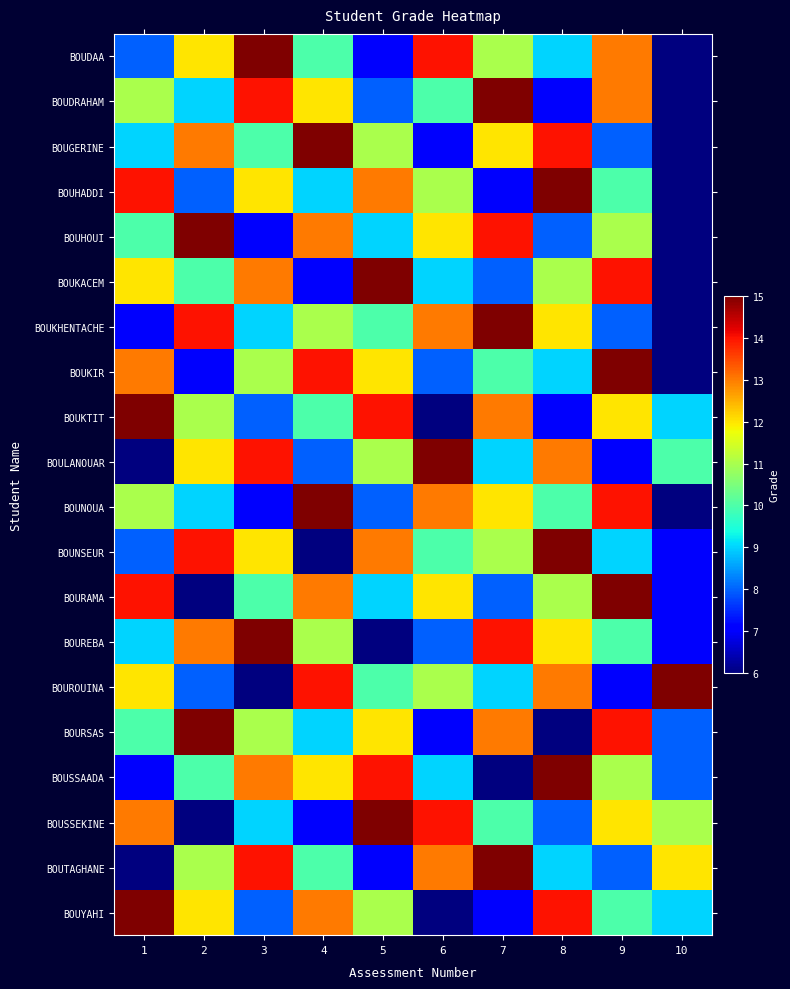

Reading right to left, extract all data points from this chart.

BOUDAA: 10=6	9=13	8=9	7=11	6=14	5=7	4=10	3=15	2=12	1=8
BOUDRAHAM: 10=6	9=13	8=7	7=15	6=10	5=8	4=12	3=14	2=9	1=11
BOUGERINE: 10=6	9=8	8=14	7=12	6=7	5=11	4=15	3=10	2=13	1=9
BOUHADDI: 10=6	9=10	8=15	7=7	6=11	5=13	4=9	3=12	2=8	1=14
BOUHOUI: 10=6	9=11	8=8	7=14	6=12	5=9	4=13	3=7	2=15	1=10
BOUKACEM: 10=6	9=14	8=11	7=8	6=9	5=15	4=7	3=13	2=10	1=12
BOUKHENTACHE: 10=6	9=8	8=12	7=15	6=13	5=10	4=11	3=9	2=14	1=7
BOUKIR: 10=6	9=15	8=9	7=10	6=8	5=12	4=14	3=11	2=7	1=13
BOUKTIT: 10=9	9=12	8=7	7=13	6=6	5=14	4=10	3=8	2=11	1=15
BOULANOUAR: 10=10	9=7	8=13	7=9	6=15	5=11	4=8	3=14	2=12	1=6
BOUNOUA: 10=6	9=14	8=10	7=12	6=13	5=8	4=15	3=7	2=9	1=11
BOUNSEUR: 10=7	9=9	8=15	7=11	6=10	5=13	4=6	3=12	2=14	1=8
BOURAMA: 10=7	9=15	8=11	7=8	6=12	5=9	4=13	3=10	2=6	1=14
BOUREBA: 10=7	9=10	8=12	7=14	6=8	5=6	4=11	3=15	2=13	1=9
BOUROUINA: 10=15	9=7	8=13	7=9	6=11	5=10	4=14	3=6	2=8	1=12
BOURSAS: 10=8	9=14	8=6	7=13	6=7	5=12	4=9	3=11	2=15	1=10
BOUSSAADA: 10=8	9=11	8=15	7=6	6=9	5=14	4=12	3=13	2=10	1=7
BOUSSEKINE: 10=11	9=12	8=8	7=10	6=14	5=15	4=7	3=9	2=6	1=13
BOUTAGHANE: 10=12	9=8	8=9	7=15	6=13	5=7	4=10	3=14	2=11	1=6
BOUYAHI: 10=9	9=10	8=14	7=7	6=6	5=11	4=13	3=8	2=12	1=15